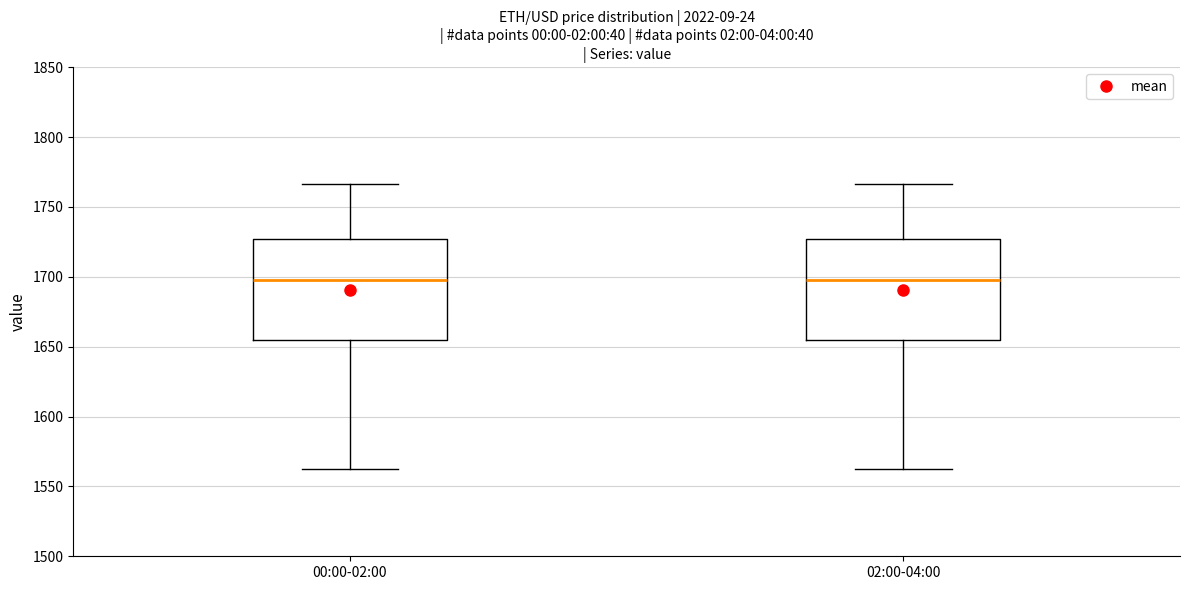

Where is the upper edge of the box for 02:00-04:00 on the y-axis? The values are not printed on the chart, so give them approximately, as read against the axis.

1725